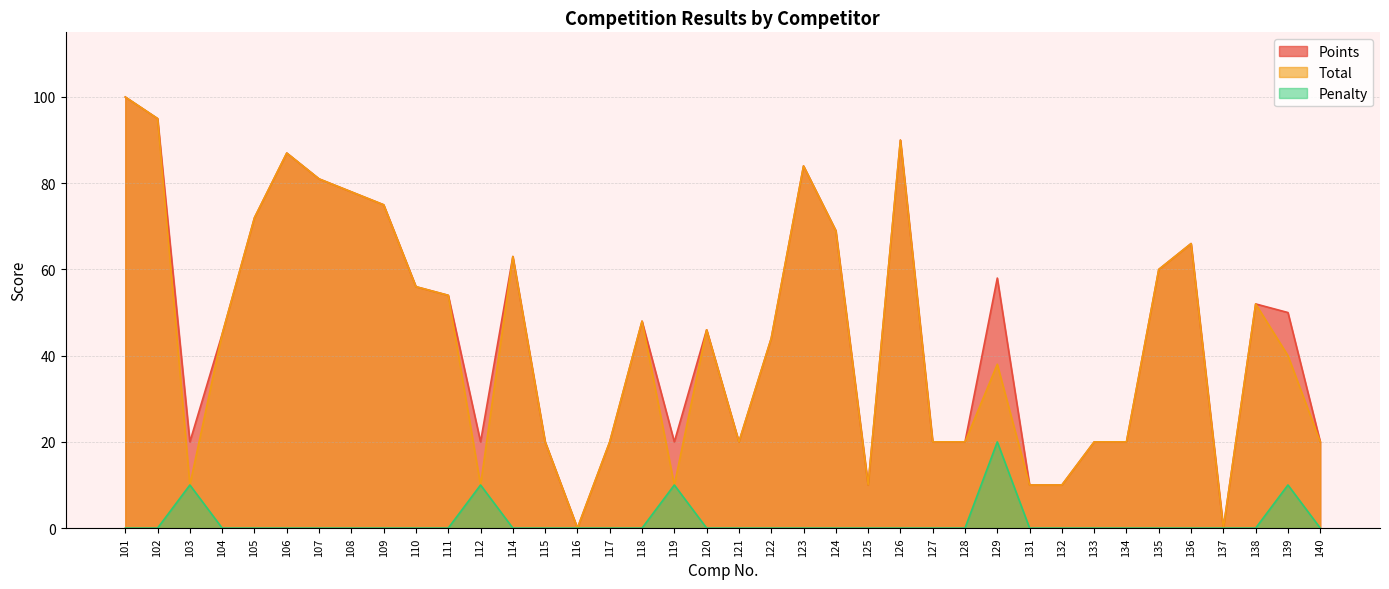

What is the maximum value shown in the chart?

100